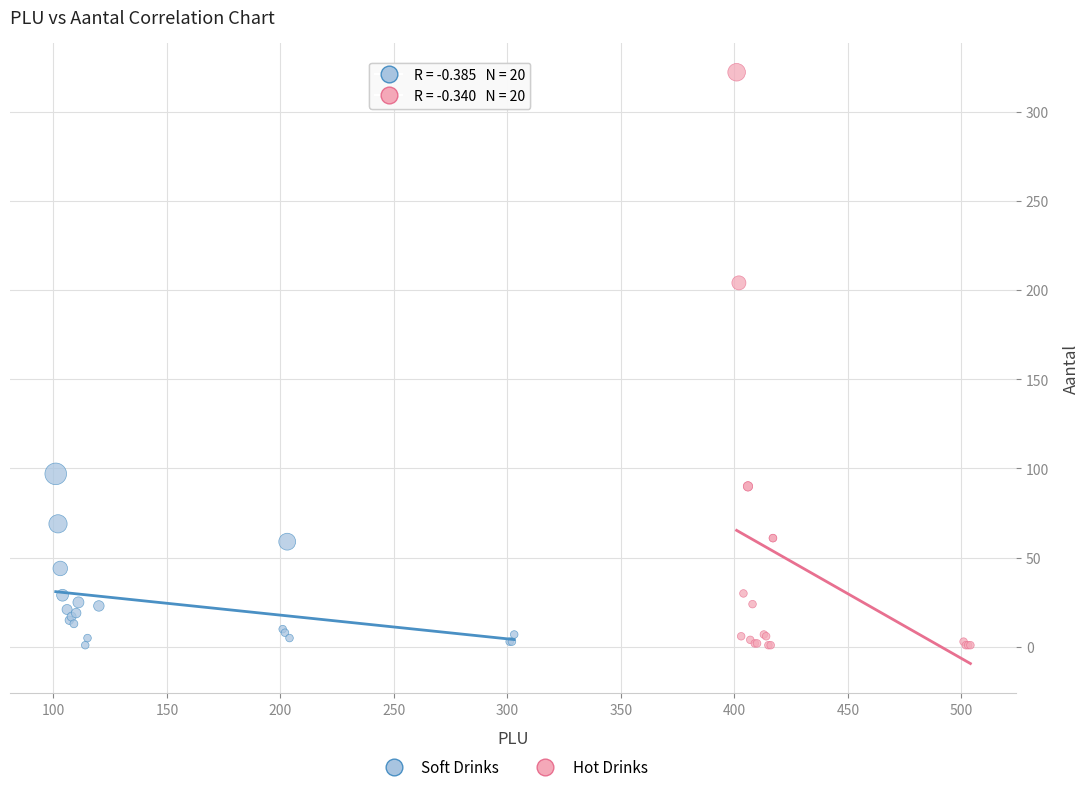

Which series has the largest Y range (max minus min)?

Hot Drinks